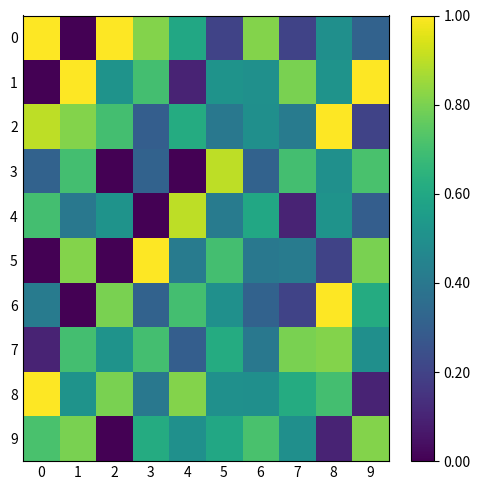

What is the spread (max minus min) of values at 3?

1.0